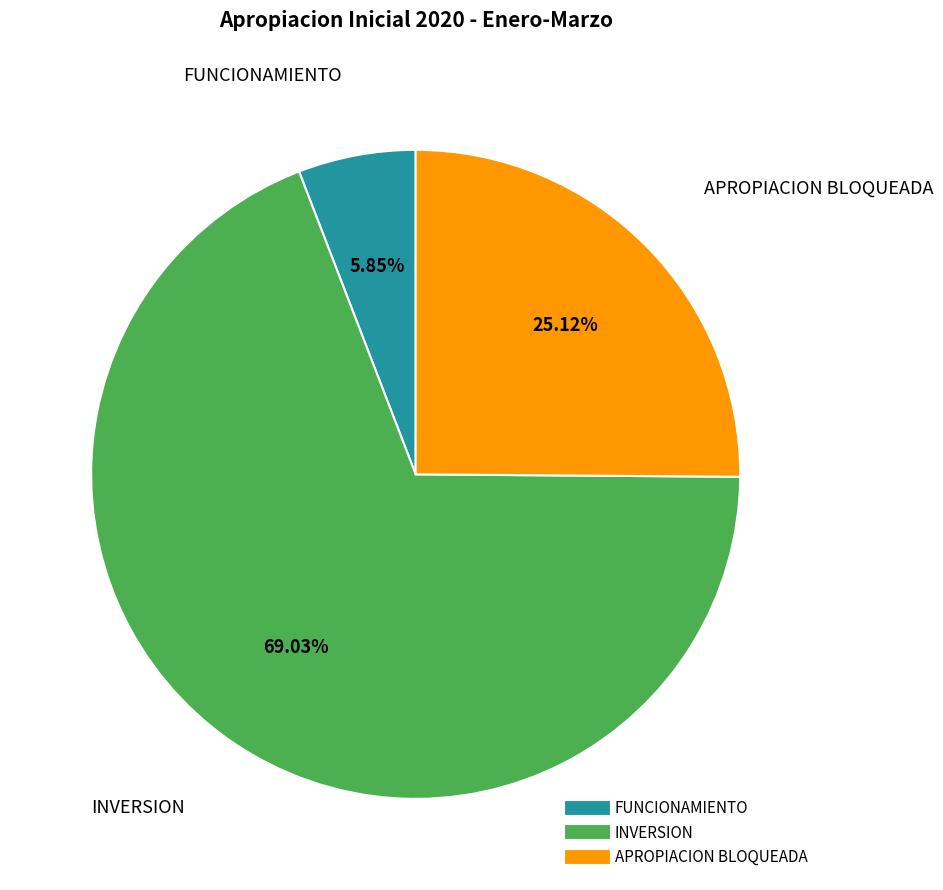

True or false: FUNCIONAMIENTO accounts for 6% of the total.

True